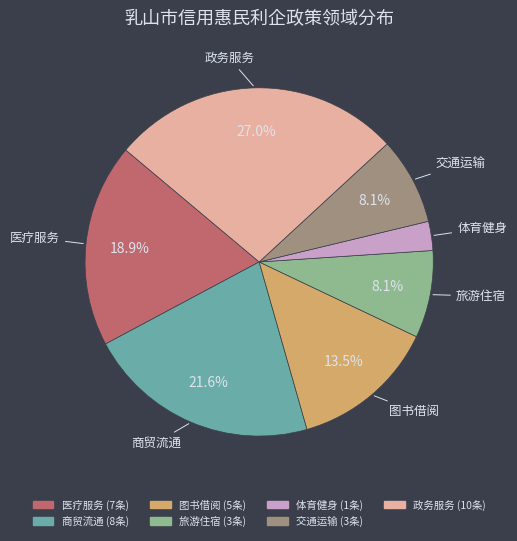

Which has a higher value, 交通运输 or 医疗服务?

医疗服务